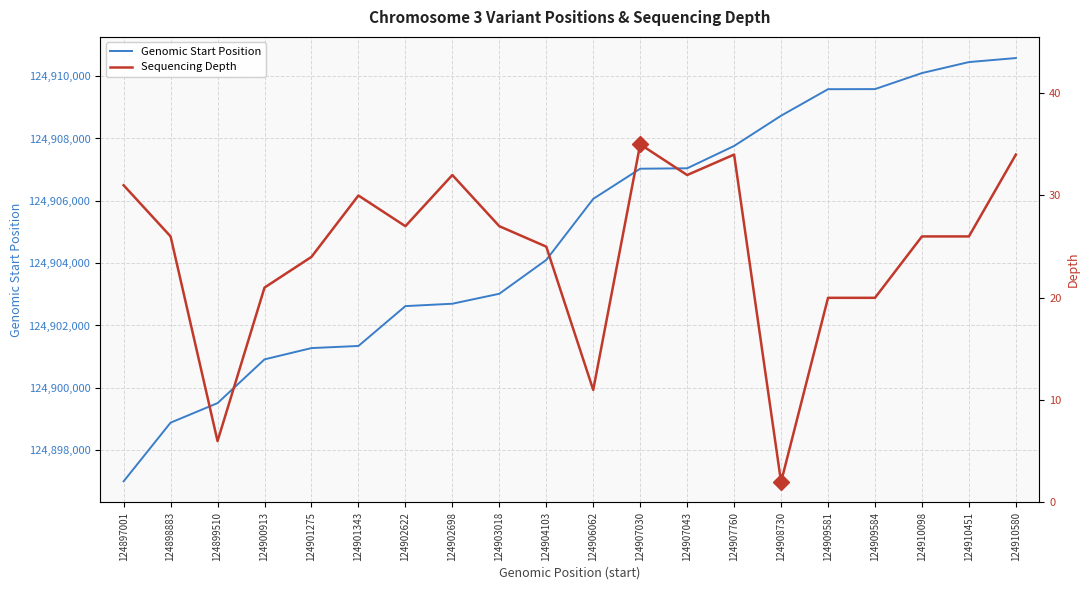

How many distinct data groups are displayed?

2